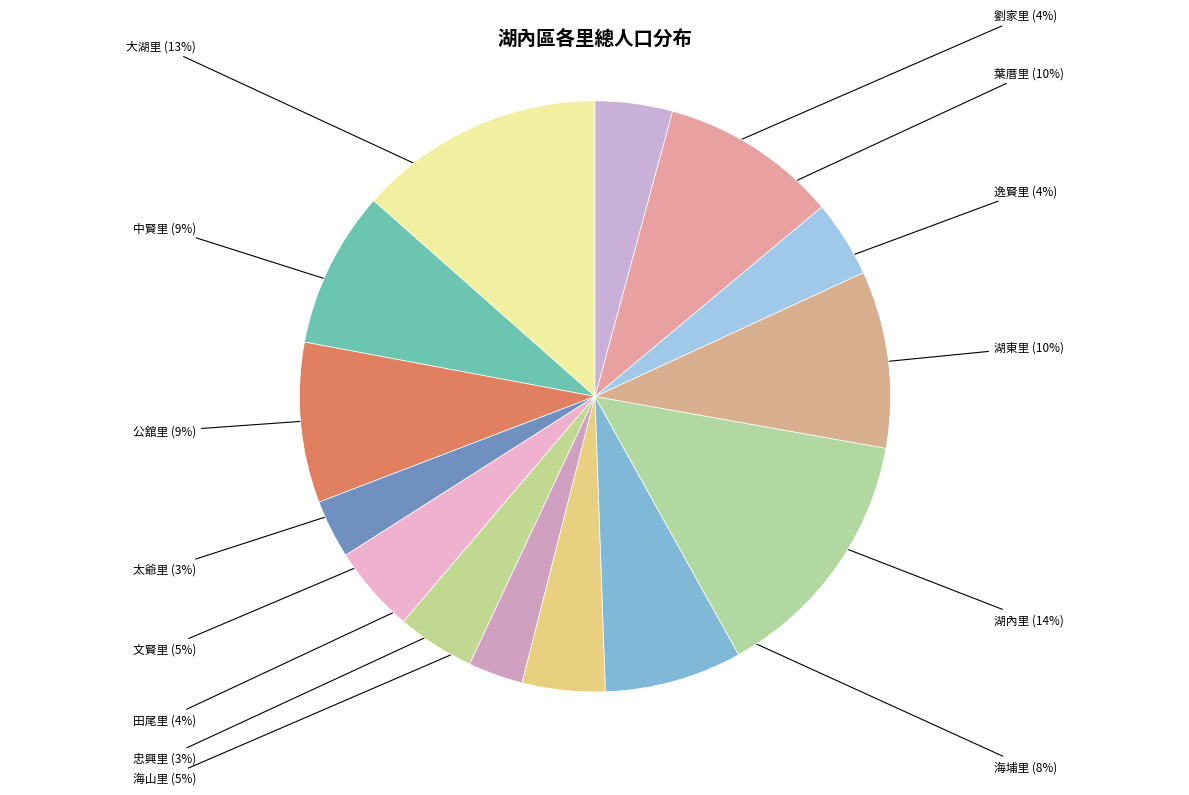

How many slices are in this pie chart?

14